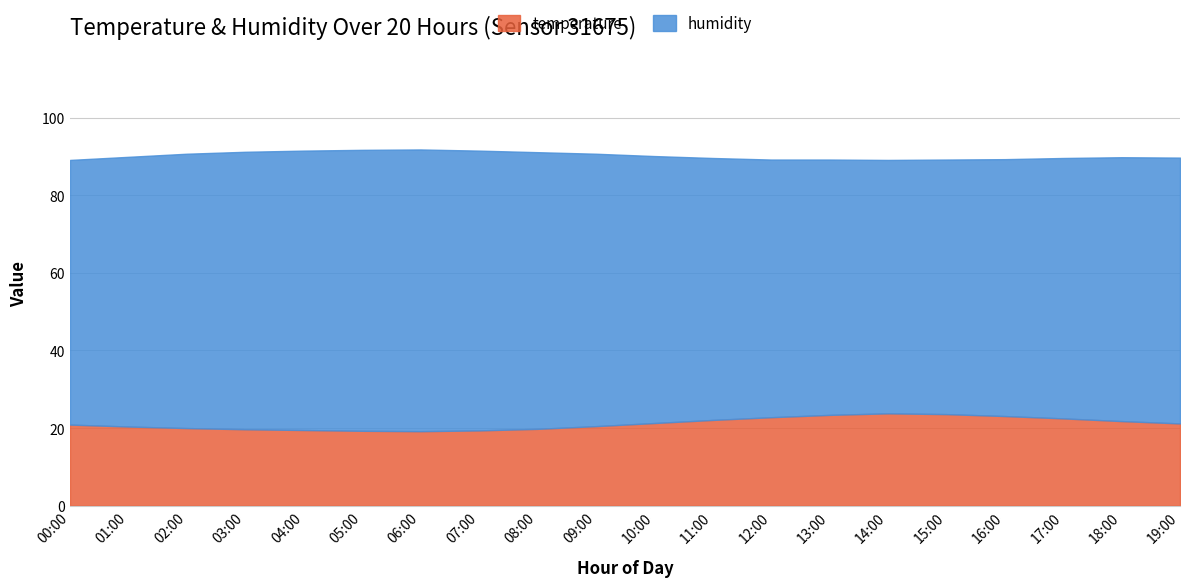

How many values in the humidity series are below 68?

7